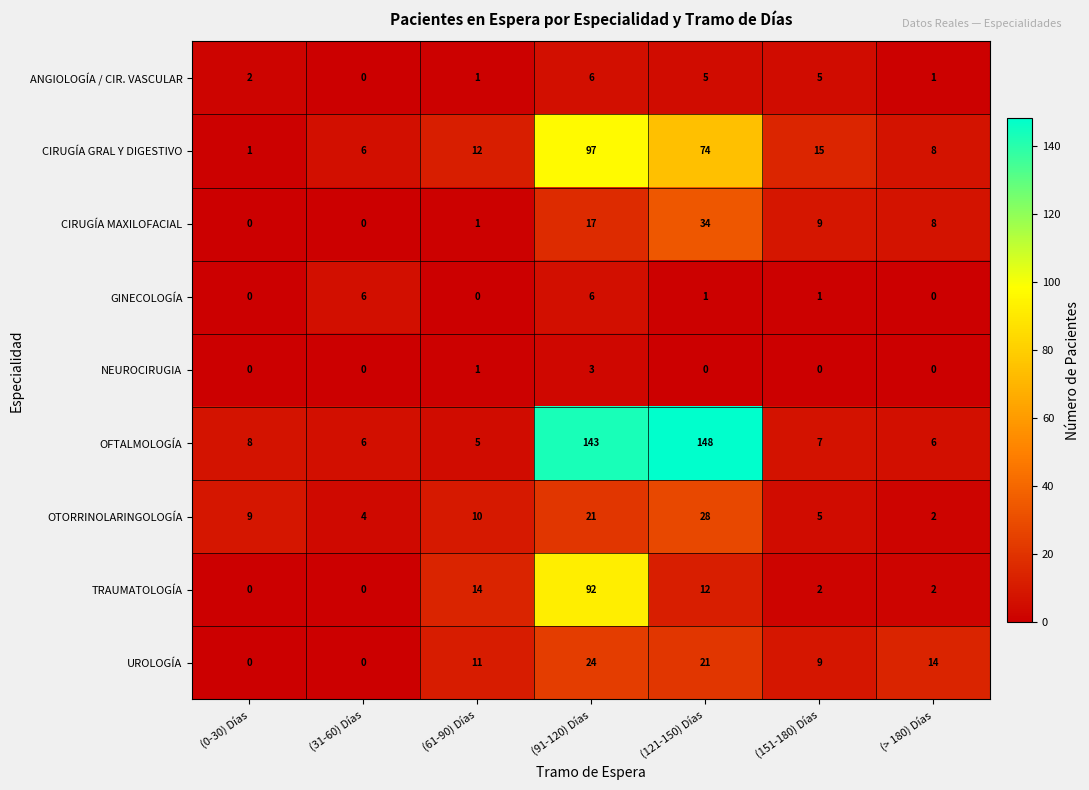

What is the total value across all series at (91-120) Días?

409